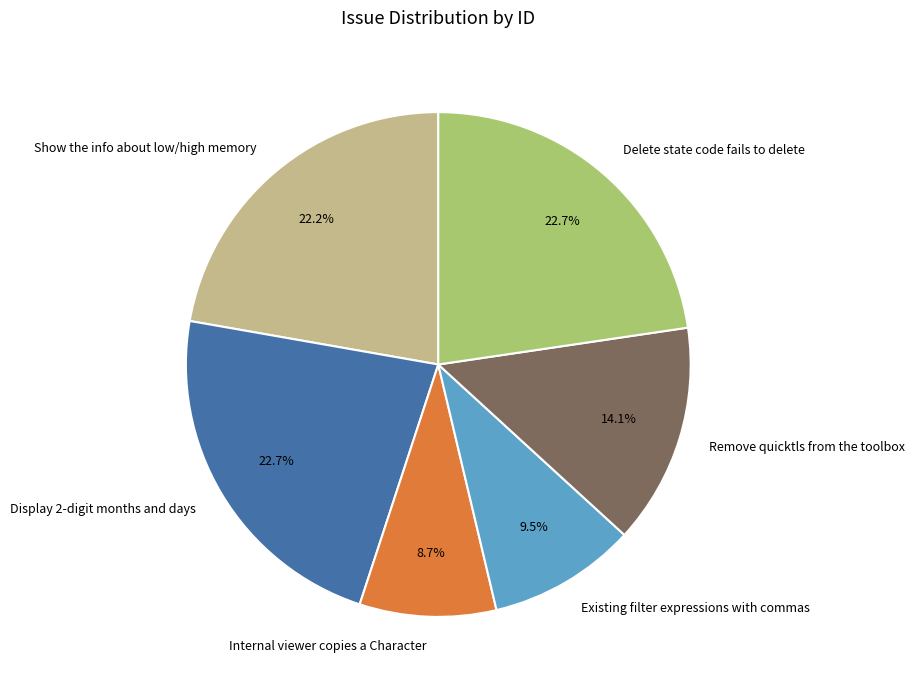

Approximately how many times larger is the value at Show the info about low/high memory compared to Remove quicktls from the toolbox?

1.6